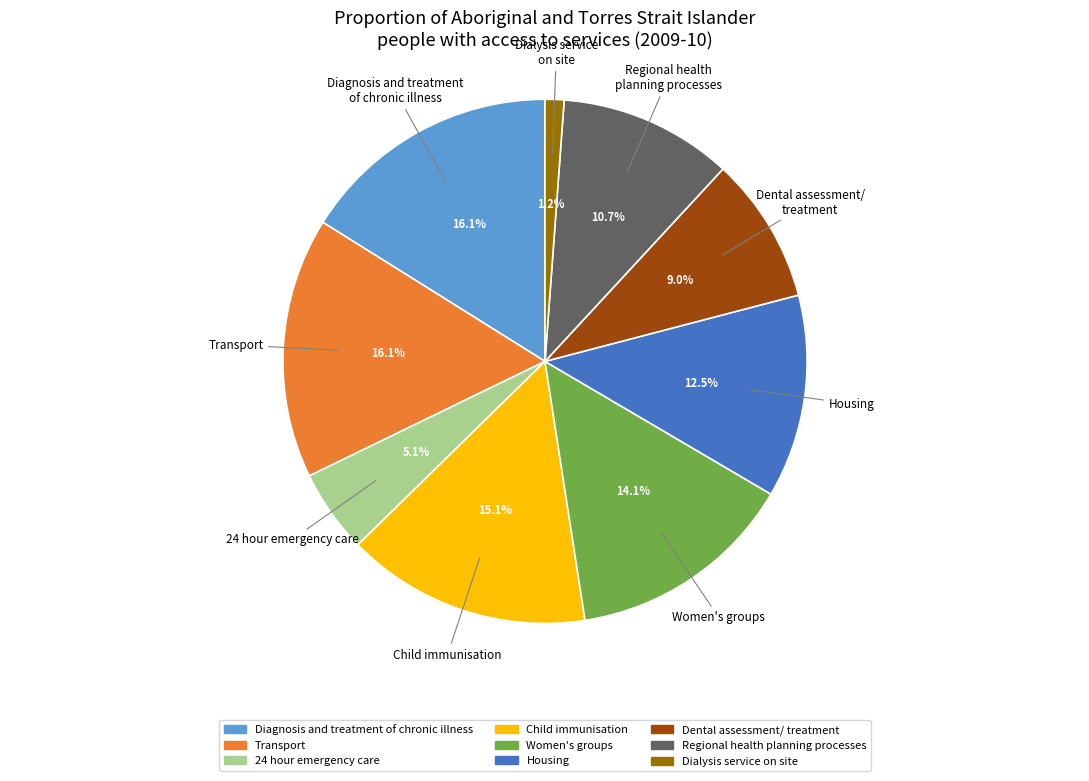

What percentage do Regional health planning processes and Dialysis service on site together represent?

11.9%